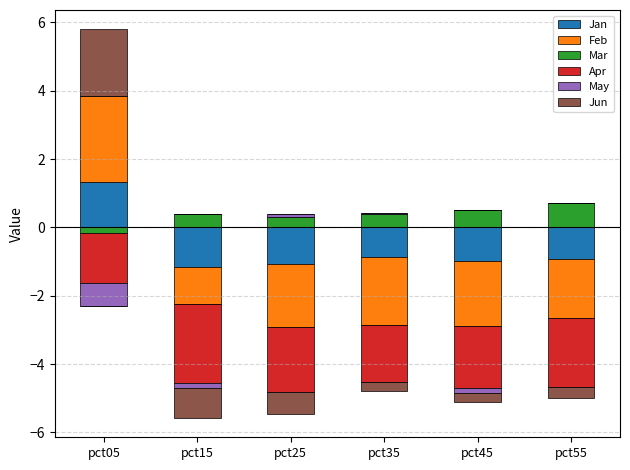

List the series in order of their peak value, lowest first.

Apr, May, Mar, Jan, Jun, Feb